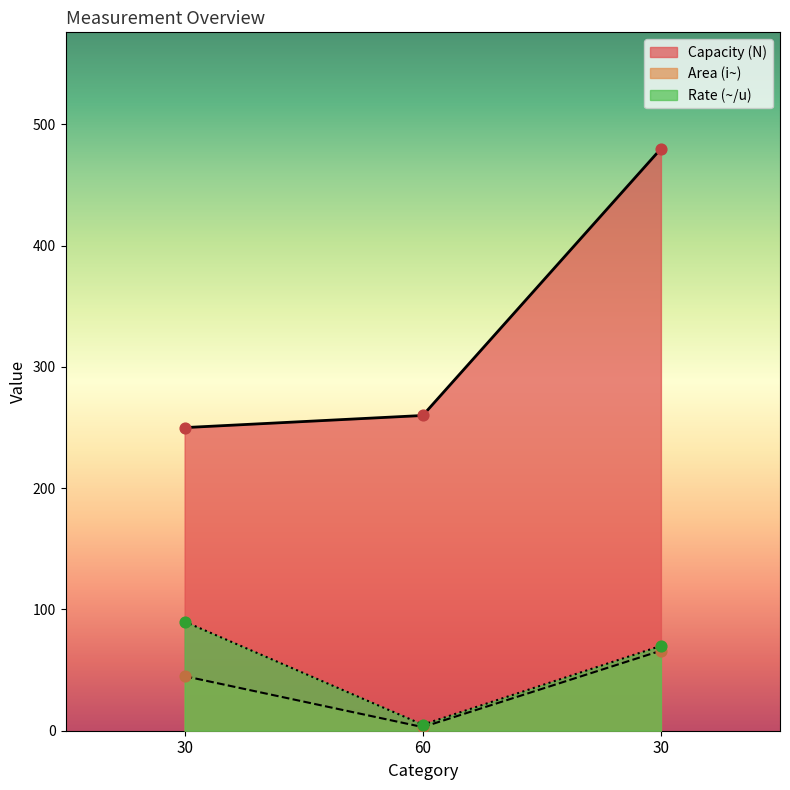

Which series has the largest total across all categories?

Capacity (N)